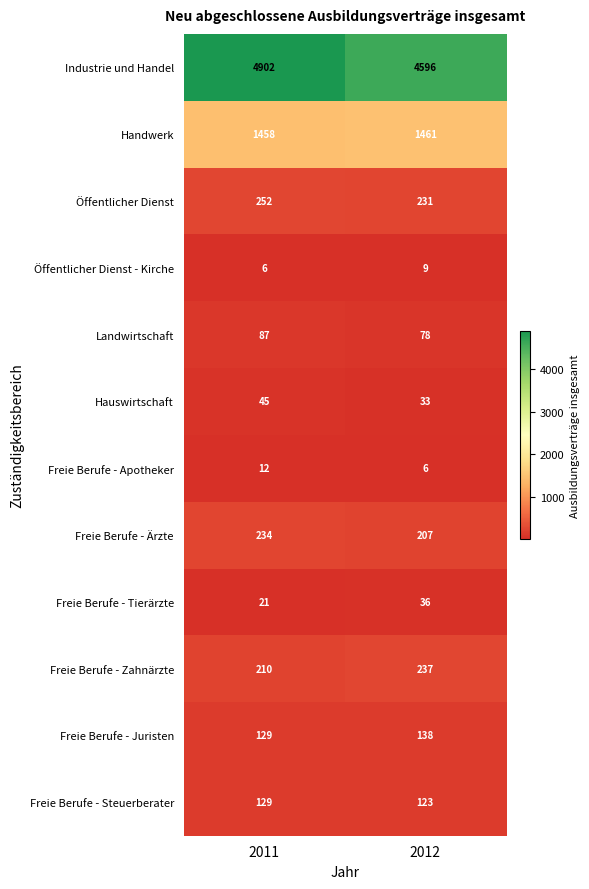

Reading left to right, what are all the values shown in this chart?

Industrie und Handel: 2011=4902	2012=4596
Handwerk: 2011=1458	2012=1461
Öffentlicher Dienst: 2011=252	2012=231
Öffentlicher Dienst - Kirche: 2011=6	2012=9
Landwirtschaft: 2011=87	2012=78
Hauswirtschaft: 2011=45	2012=33
Freie Berufe - Apotheker: 2011=12	2012=6
Freie Berufe - Ärzte: 2011=234	2012=207
Freie Berufe - Tierärzte: 2011=21	2012=36
Freie Berufe - Zahnärzte: 2011=210	2012=237
Freie Berufe - Juristen: 2011=129	2012=138
Freie Berufe - Steuerberater: 2011=129	2012=123